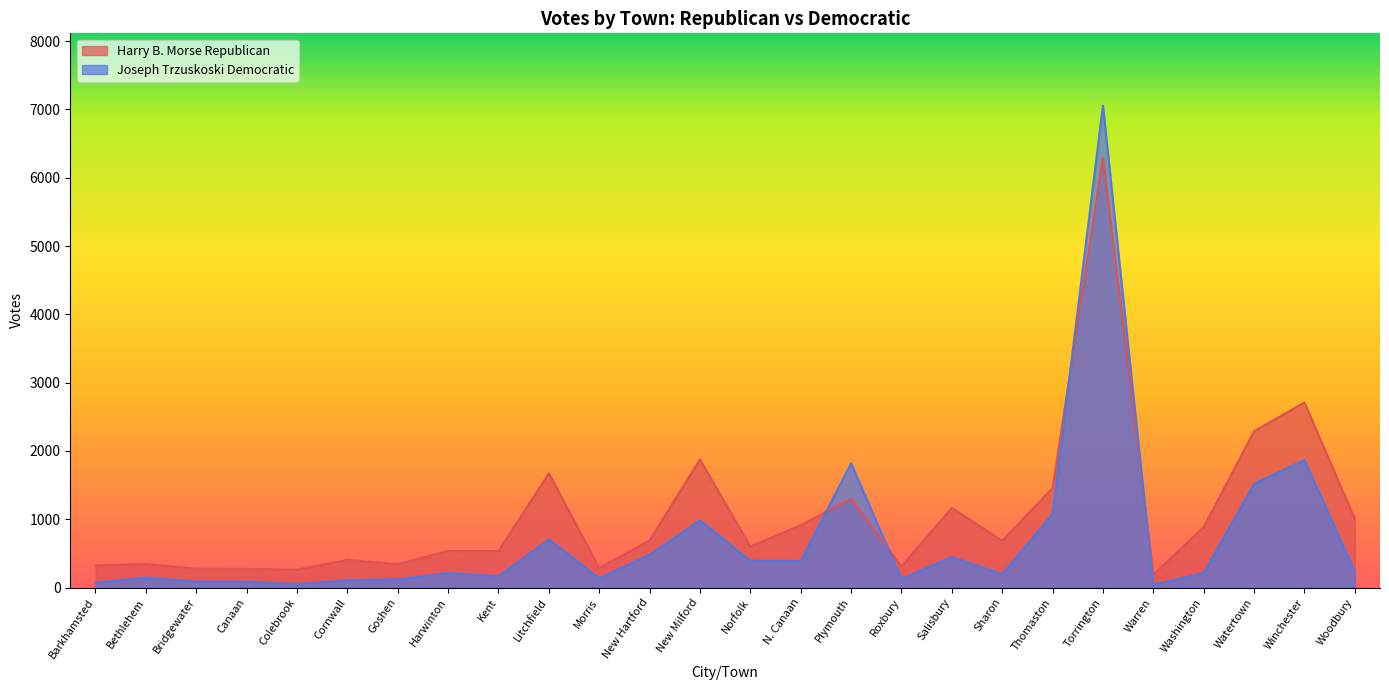

What is the difference between the highest and lowest values at Kent?

367